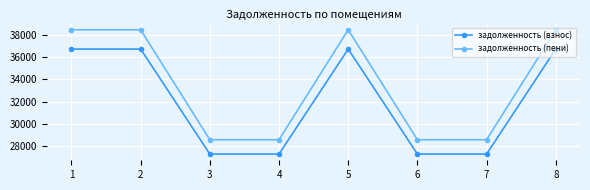

True or false: задолженность (пени) and задолженность (взнос) cross at least once.

False